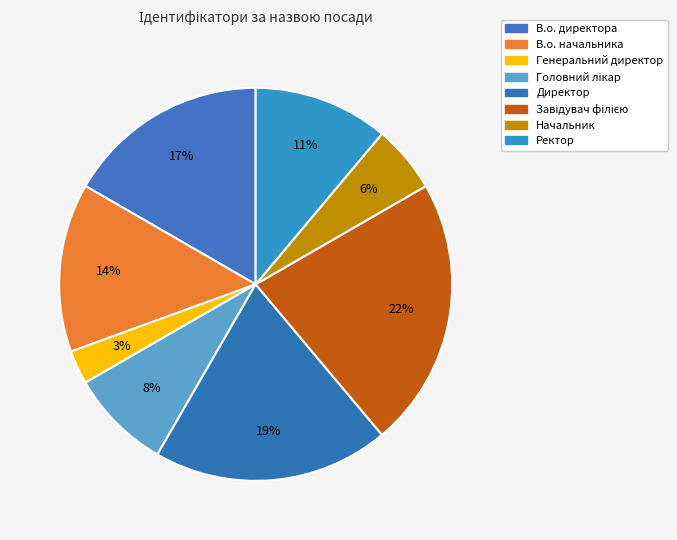

Is there any slice that represents more than half of the pie?

No